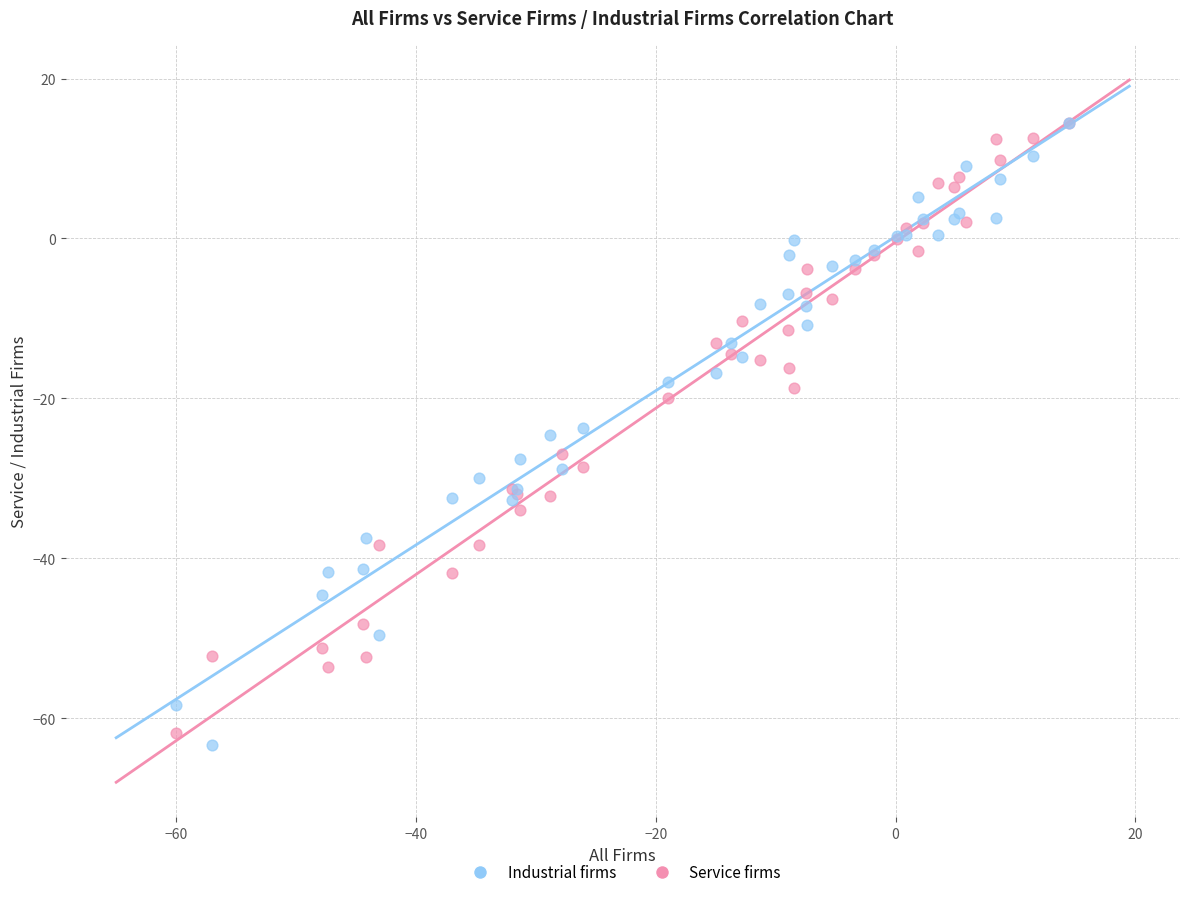

Which series has the widest spread of Y values?

Industrial firms